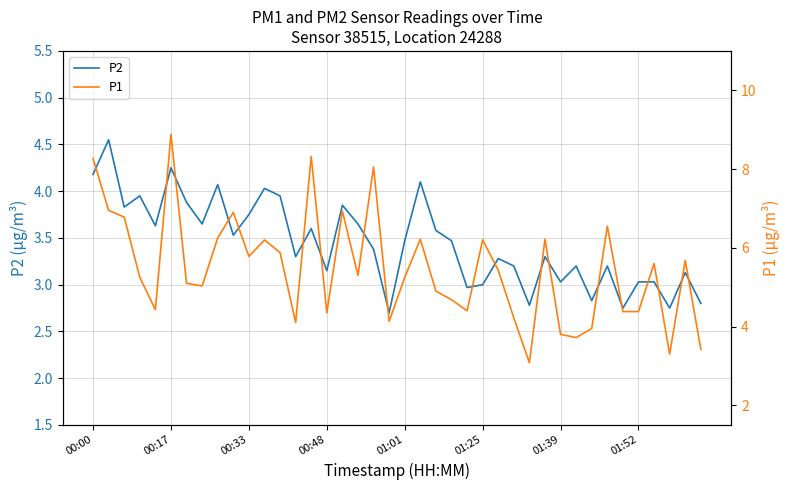

How many values in the P1 series exceed 5?

24